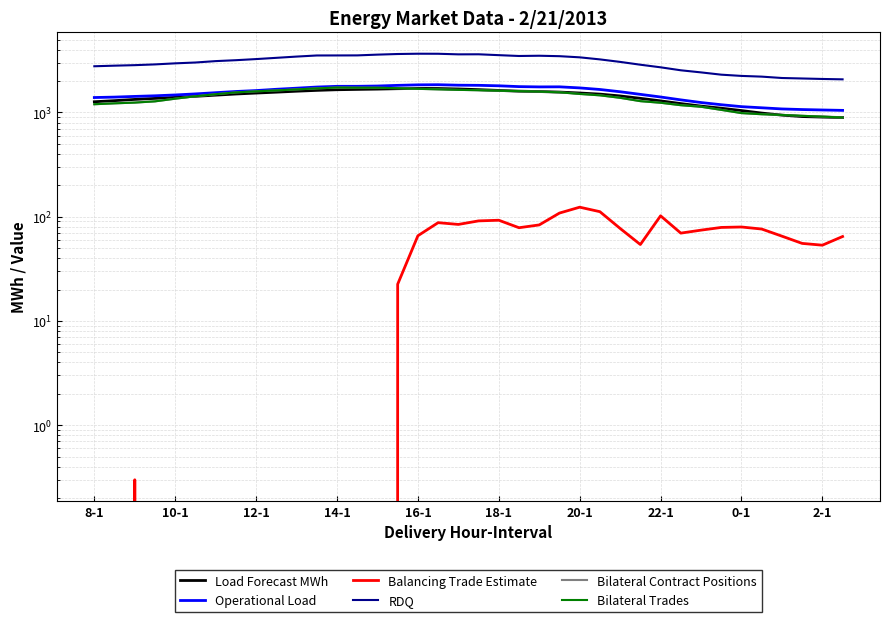

At which category is the sum across all series the highest?

16-1